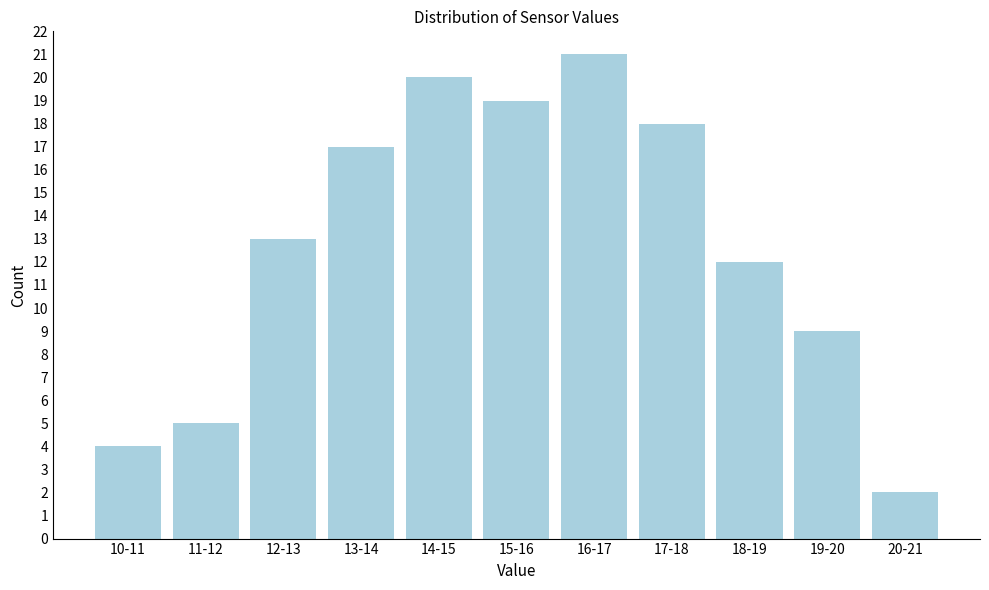

Reading left to right, list all the values displayed in this chart.

10-11=4	11-12=5	12-13=13	13-14=17	14-15=20	15-16=19	16-17=21	17-18=18	18-19=12	19-20=9	20-21=2